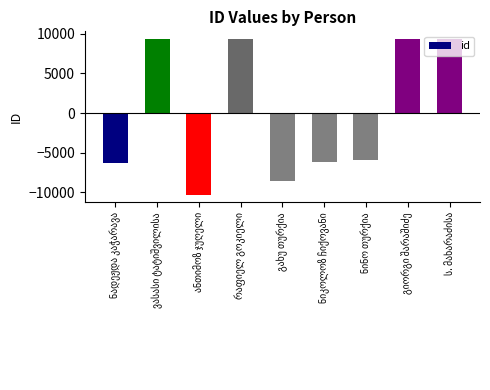

What is the difference between the maximum and minimum values?

19595.0